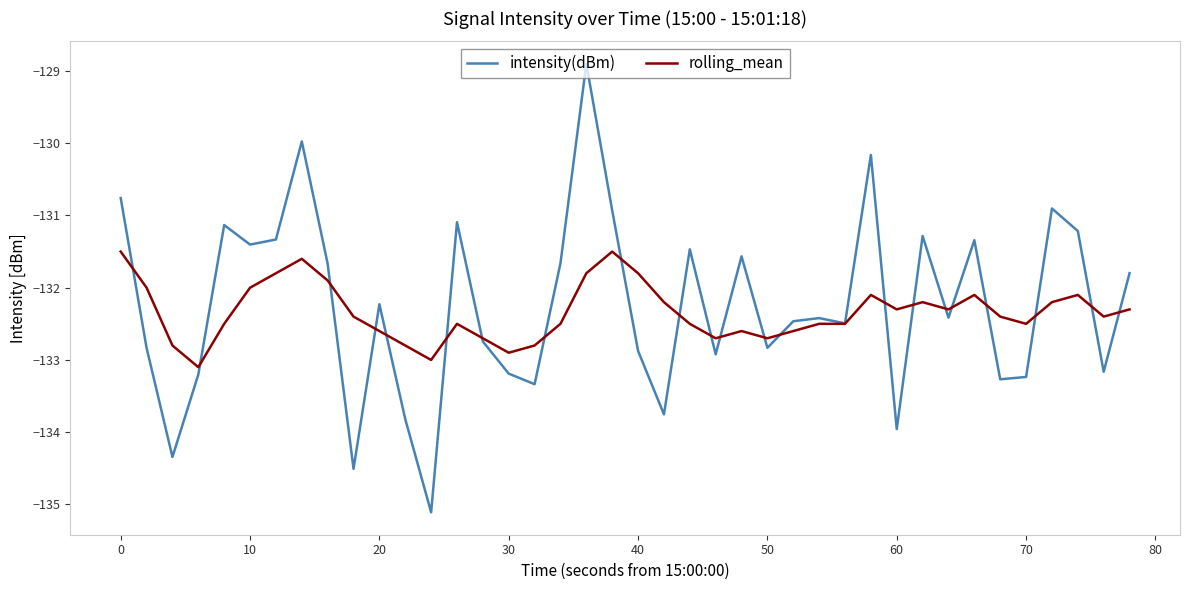

Rank the series by their maximum value, from highest to lowest.

intensity(dBm), rolling_mean